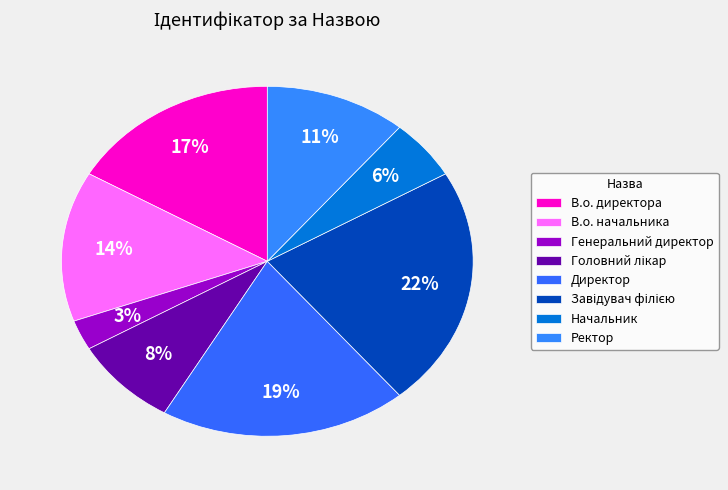

How many slices are in this pie chart?

8